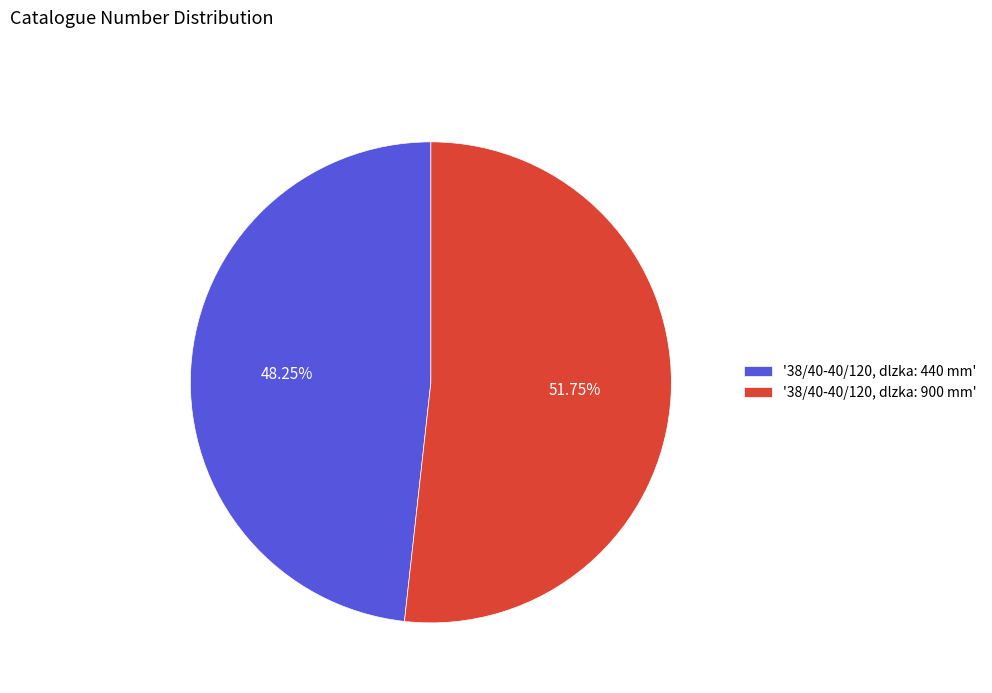

What is the ratio of the value at '38/40-40/120, dlzka: 440 mm' to the value at '38/40-40/120, dlzka: 900 mm'?

0.9